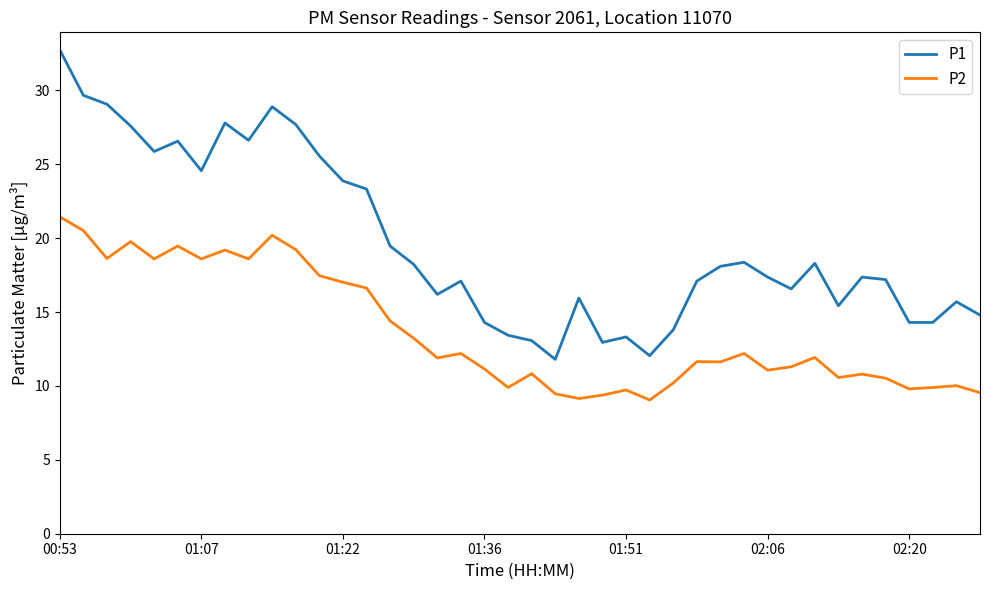

Rank the series by their maximum value, from lowest to highest.

P2, P1